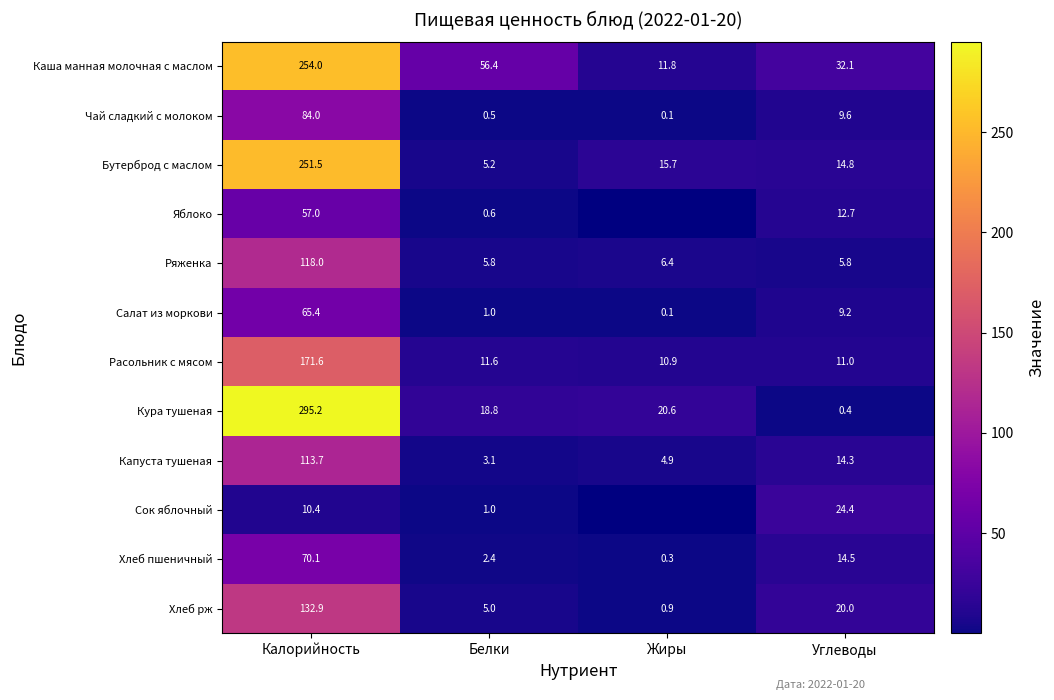

How many values in the Хлеб пшеничный series exceed 14?

2